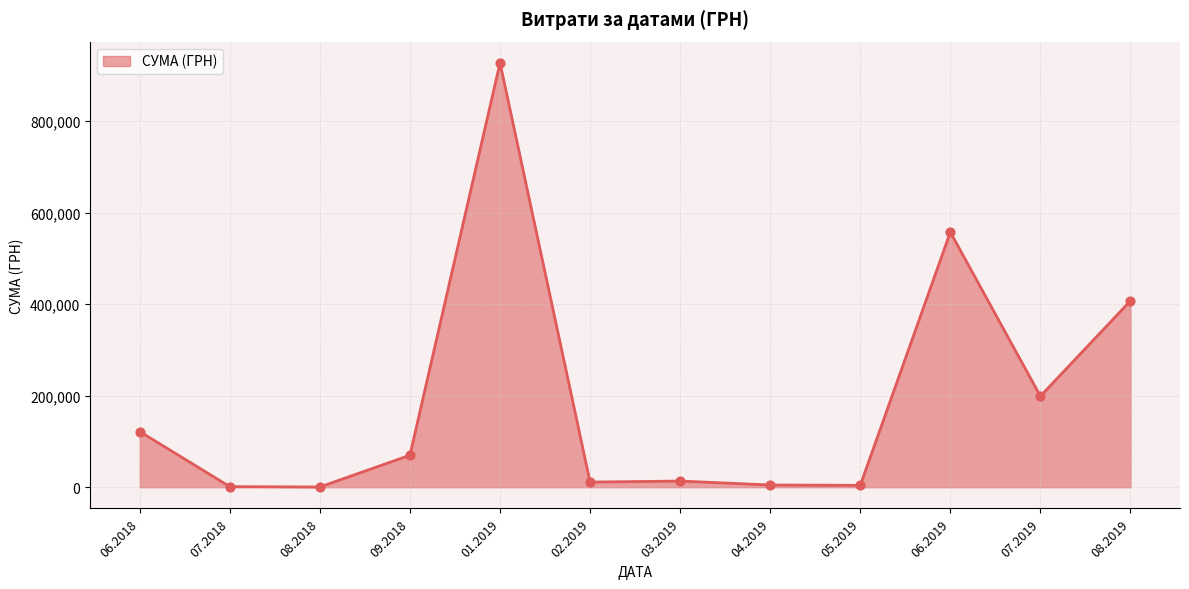

Between 01.2019 and 06.2019, which is larger?

01.2019